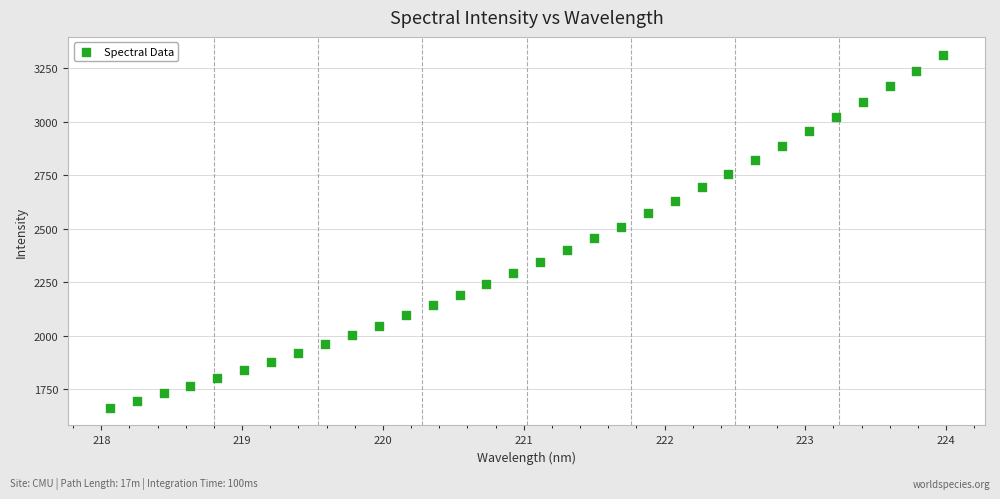

What is the range of Y values (max minus min)?

1651.9